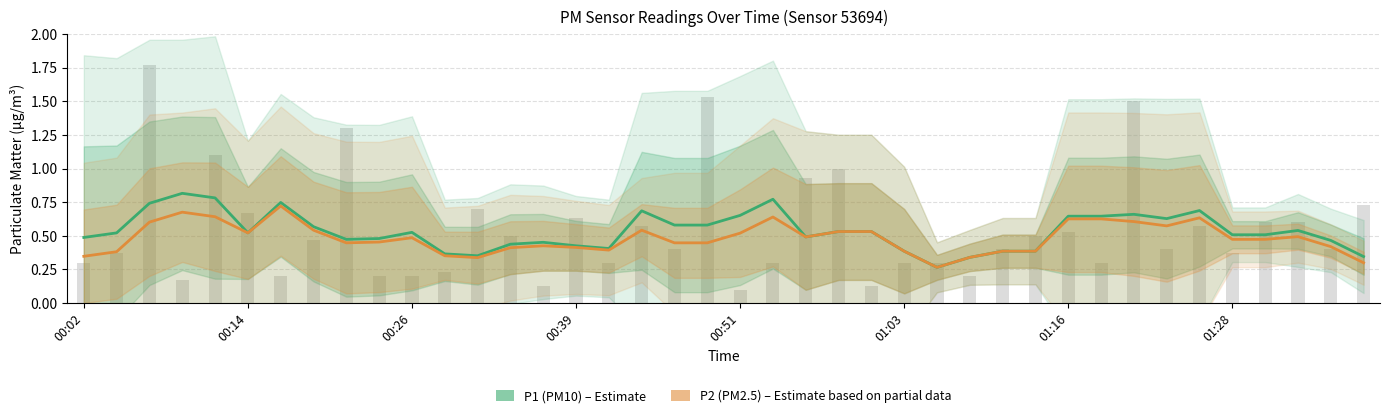

Which series has the largest range (max minus min)?

P1 (PM10)